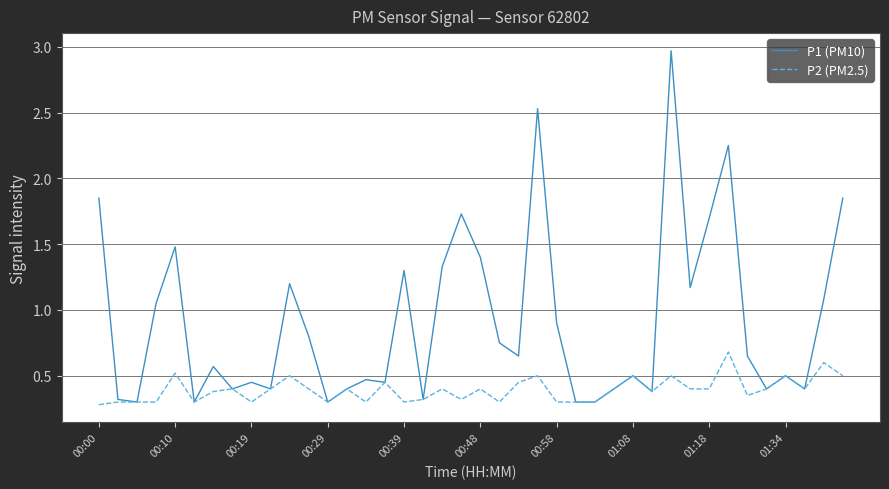

Rank the series by their average value, from highest to lowest.

P1 (PM10), P2 (PM2.5)